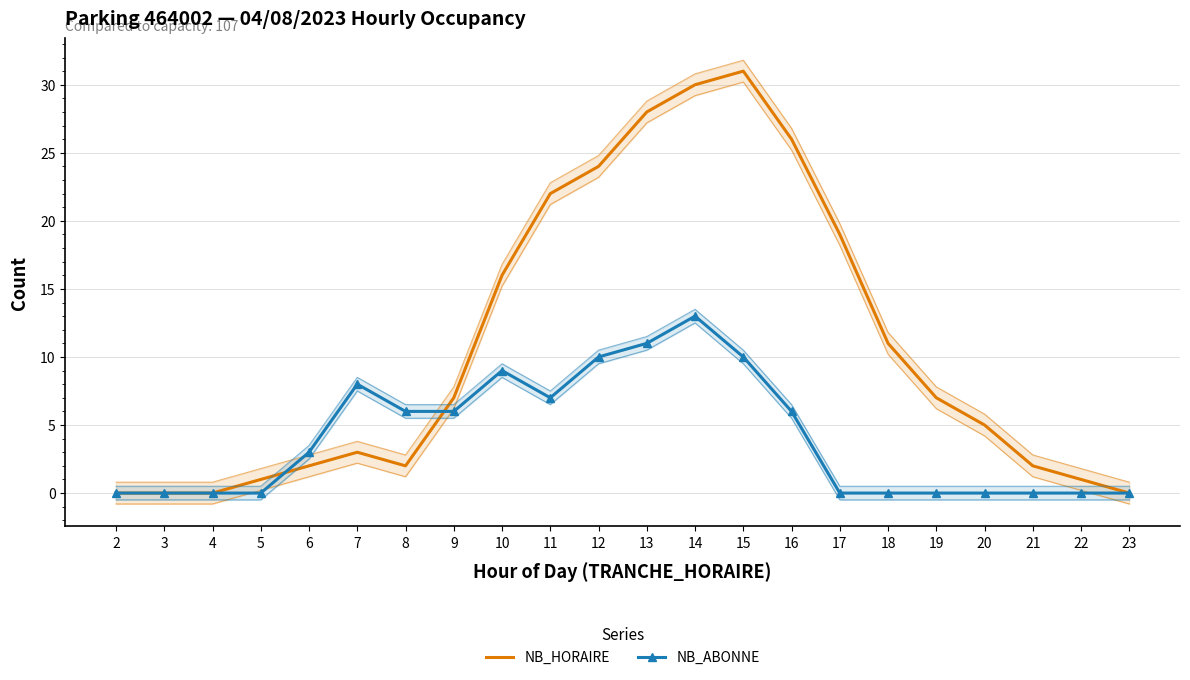

Rank the series at 19 from lowest to highest value.

NB_ABONNE, NB_HORAIRE